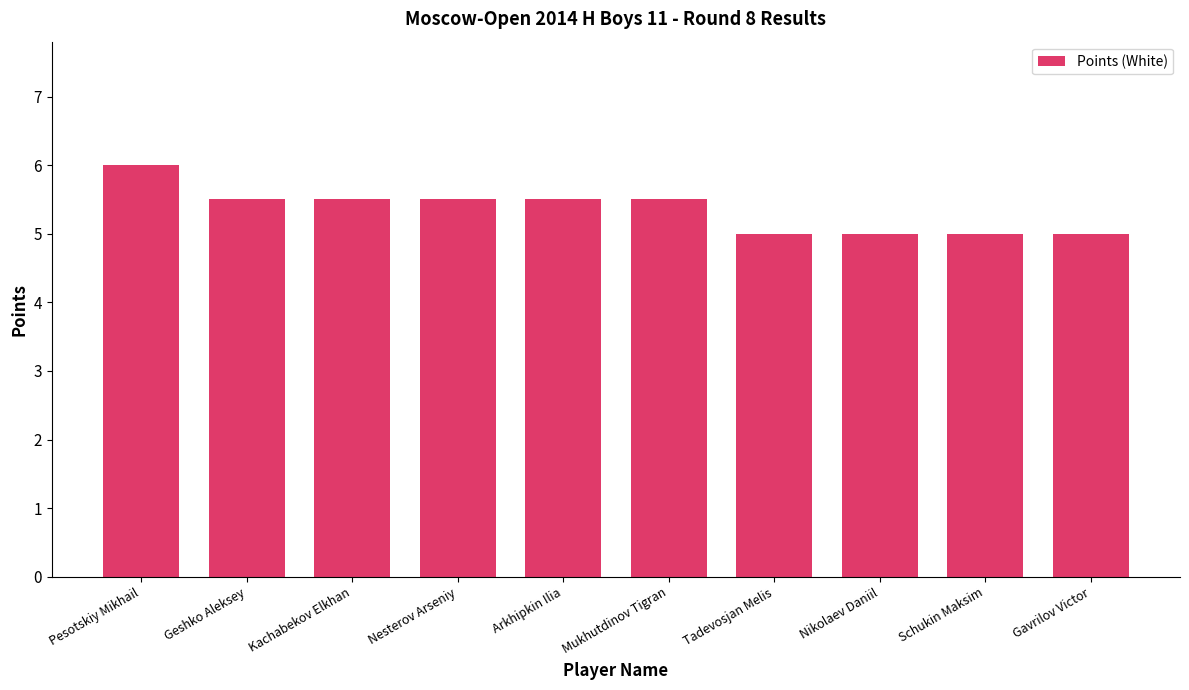

How many series are shown in this chart?

1